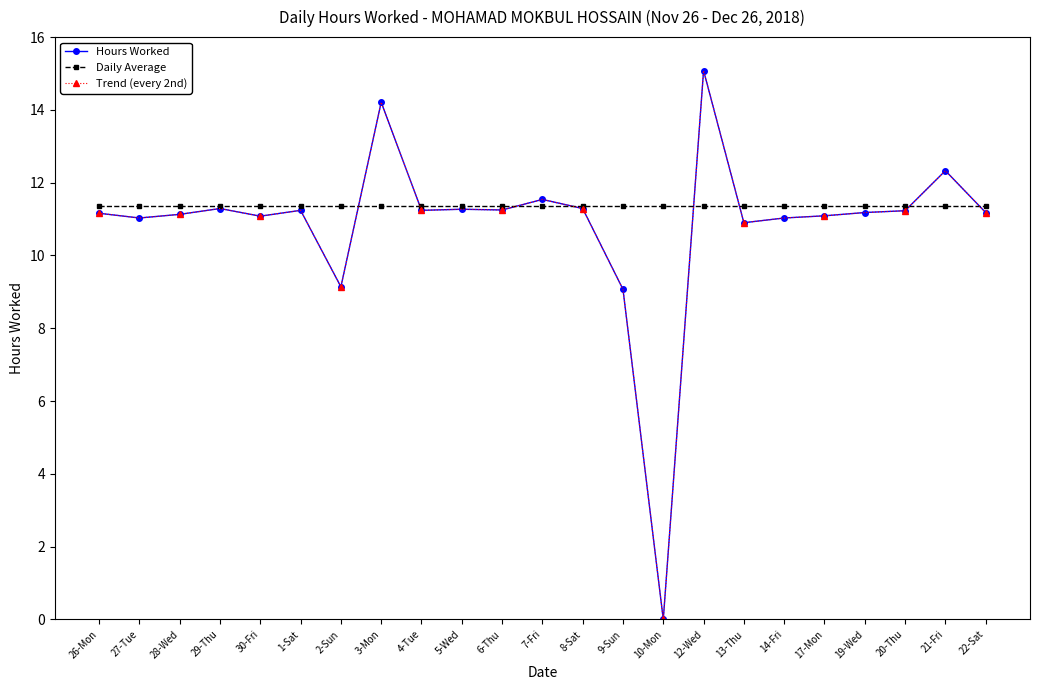

What value does the Trend (every 2nd) series have at 20-Thu?

11.2